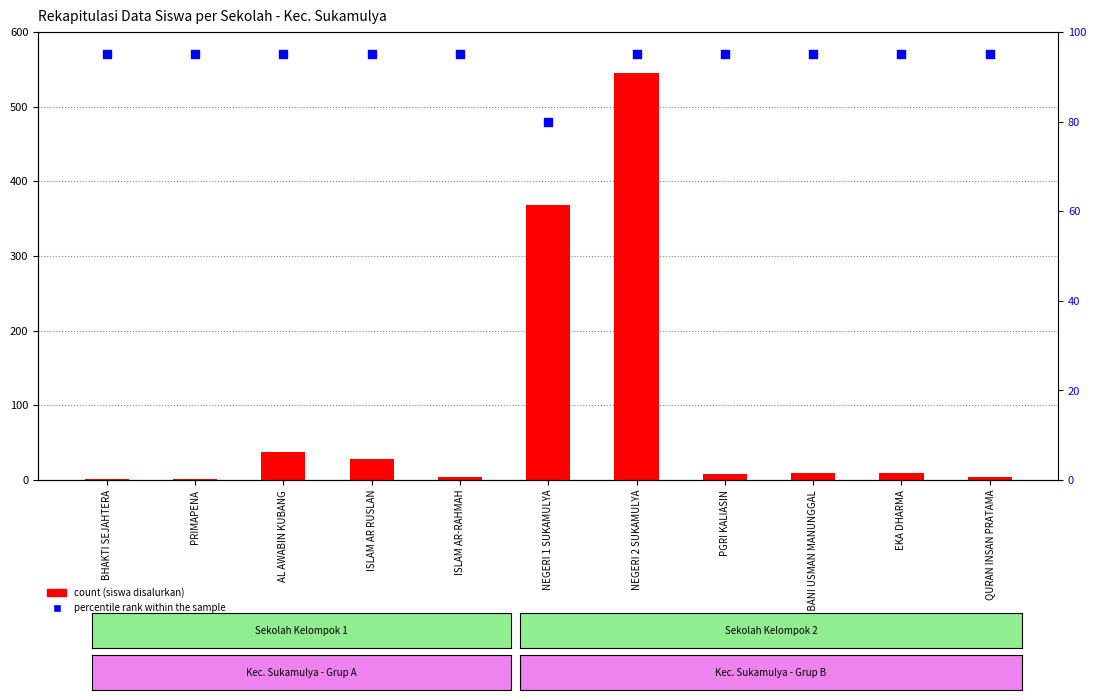

Which series reaches the maximum Y coordinate?

Disalurkan (Siswa)